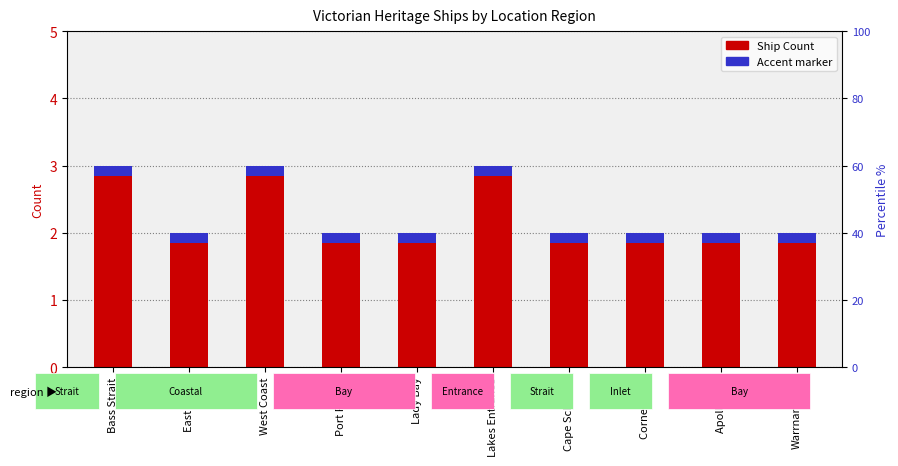

How many data points does each series have?

10